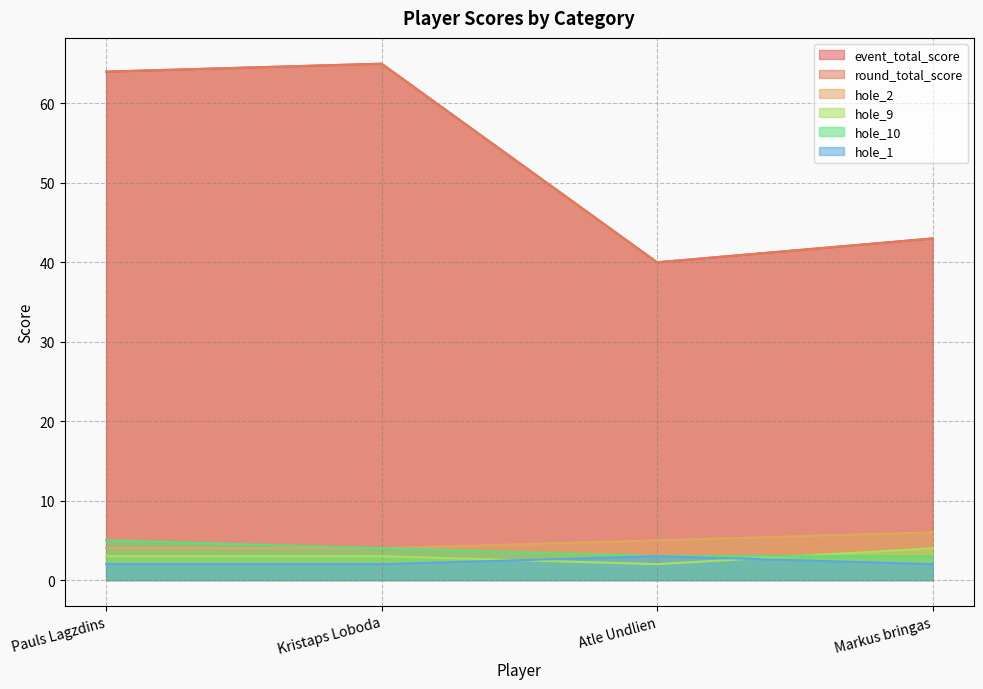

How many series are shown in this chart?

6